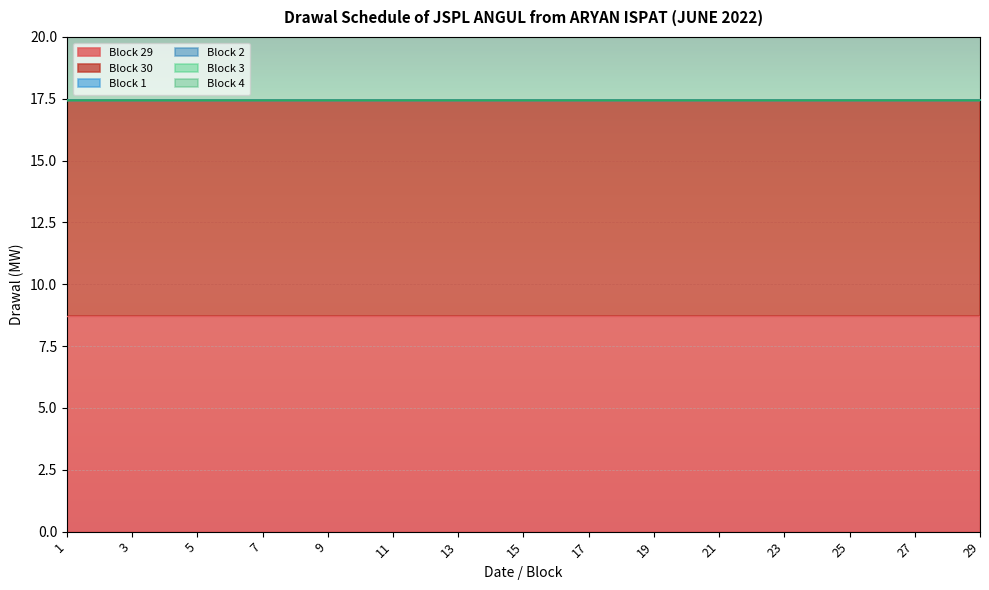

What is the difference between the highest and lowest values at 9?

8.7